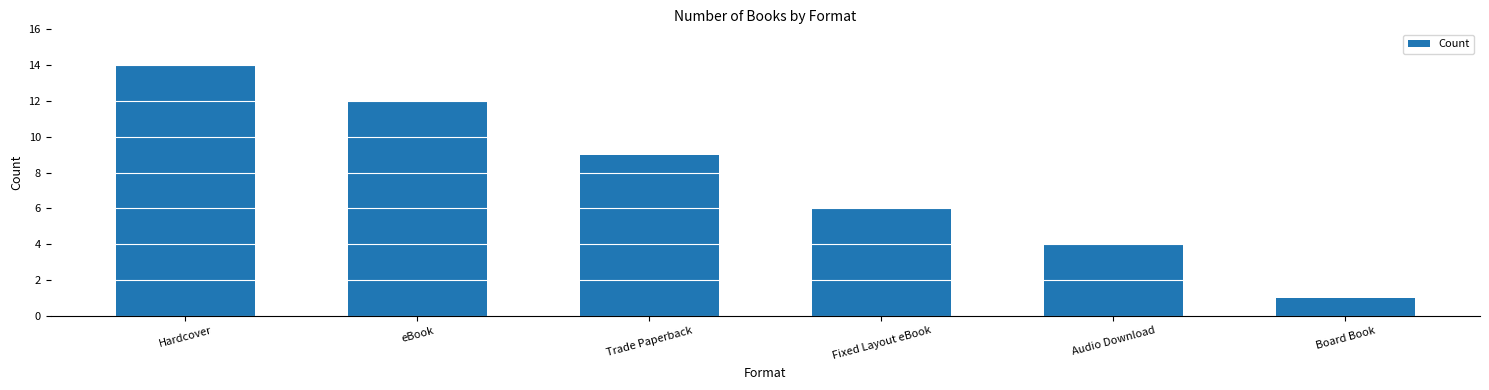

Which label corresponds to the smallest value in the chart?

Board Book